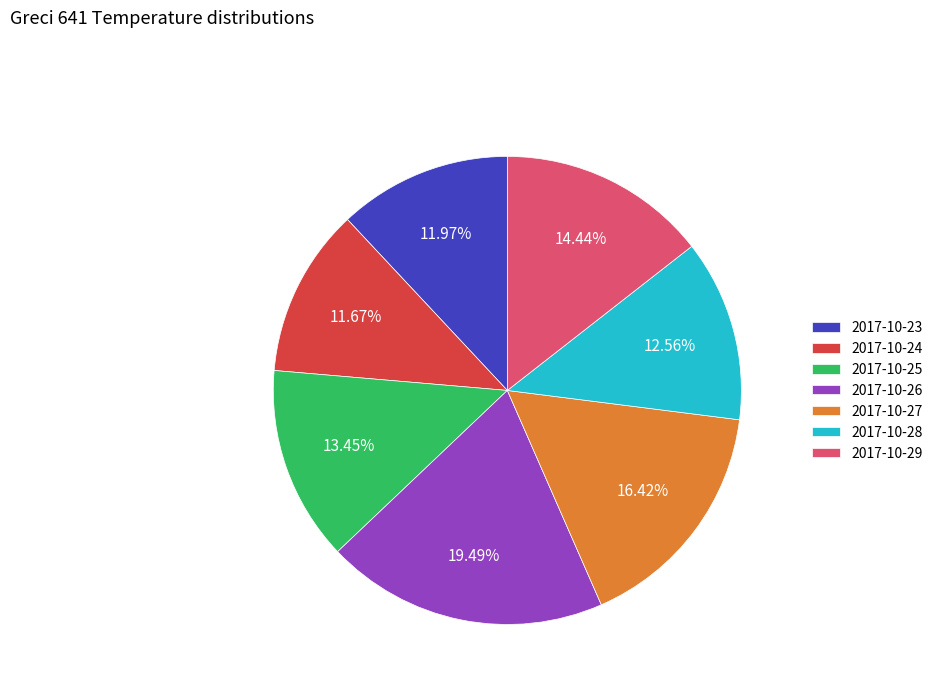

Approximately how many times larger is the value at 2017-10-25 compared to 2017-10-27?

0.8